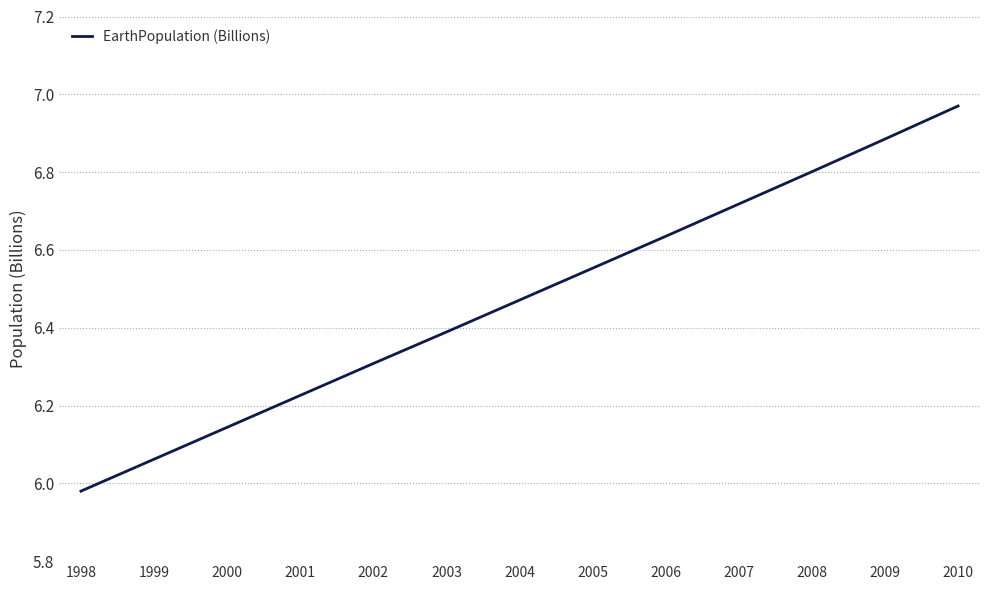

Is it true that the value at 2003 is 8.9?

False